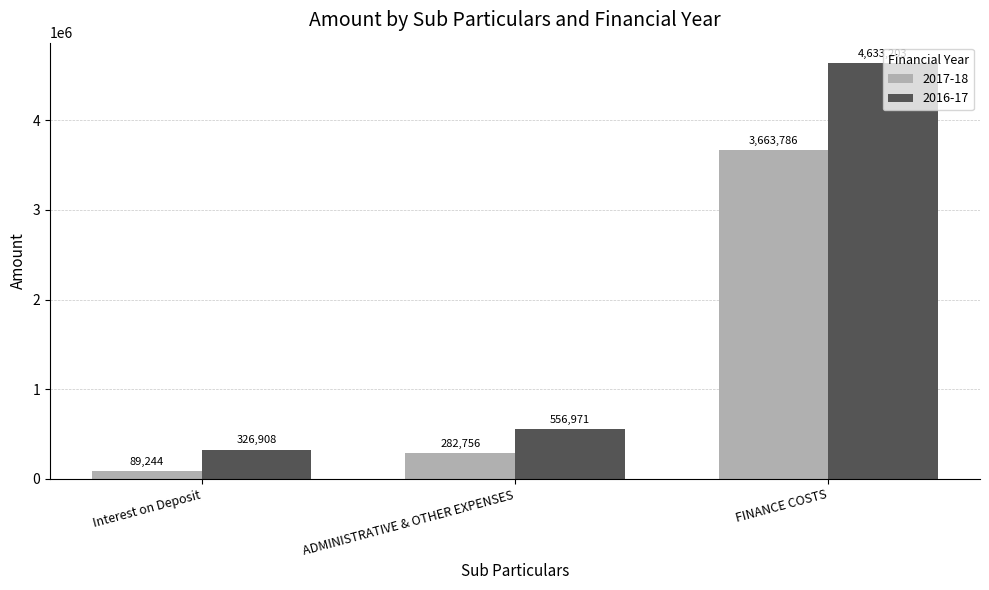

Rank the series at Interest on Deposit from highest to lowest value.

2016-17, 2017-18